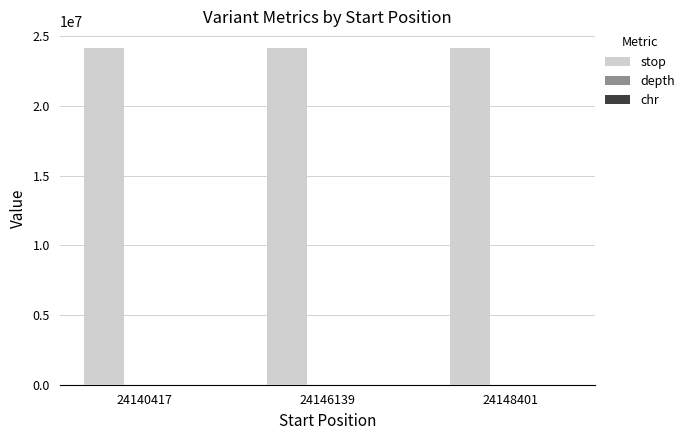

The value of stop at 24148401 is 33841404. True or false?

False